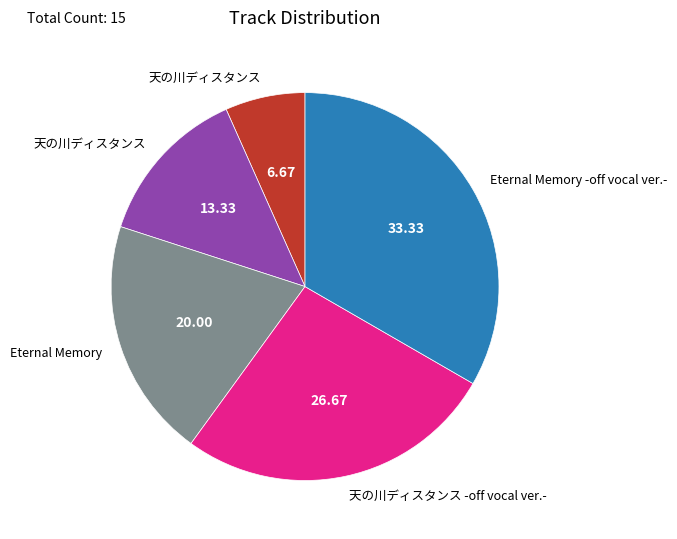

How many segments does this pie chart have?

5